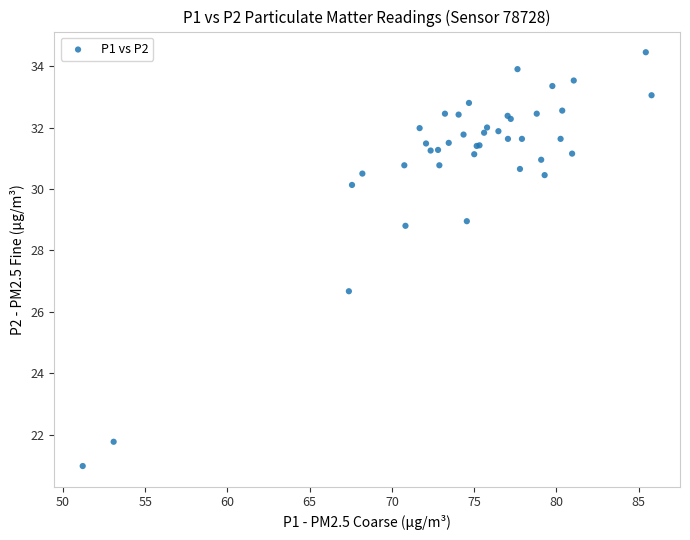

What Y value in the scatter plot is closest to 27?

26.7